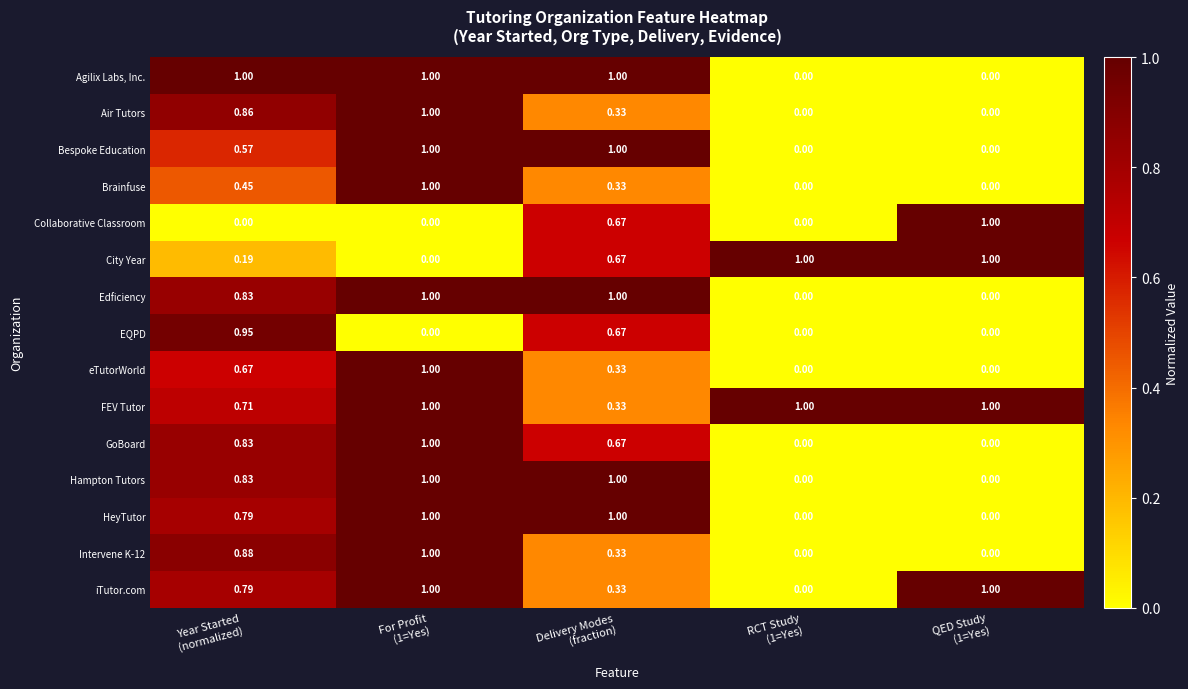

Which series has the largest total across all categories?

FEV Tutor